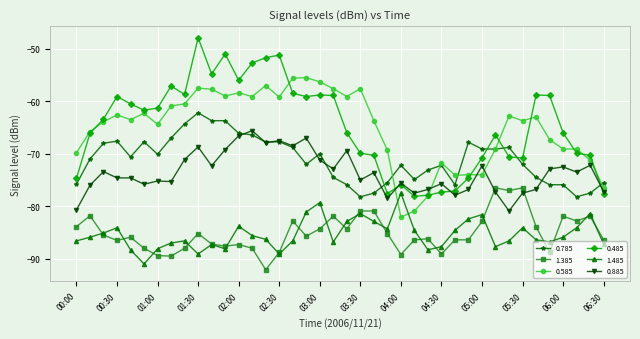

True or false: 1.485 and 0.885 intersect in this chart.

False